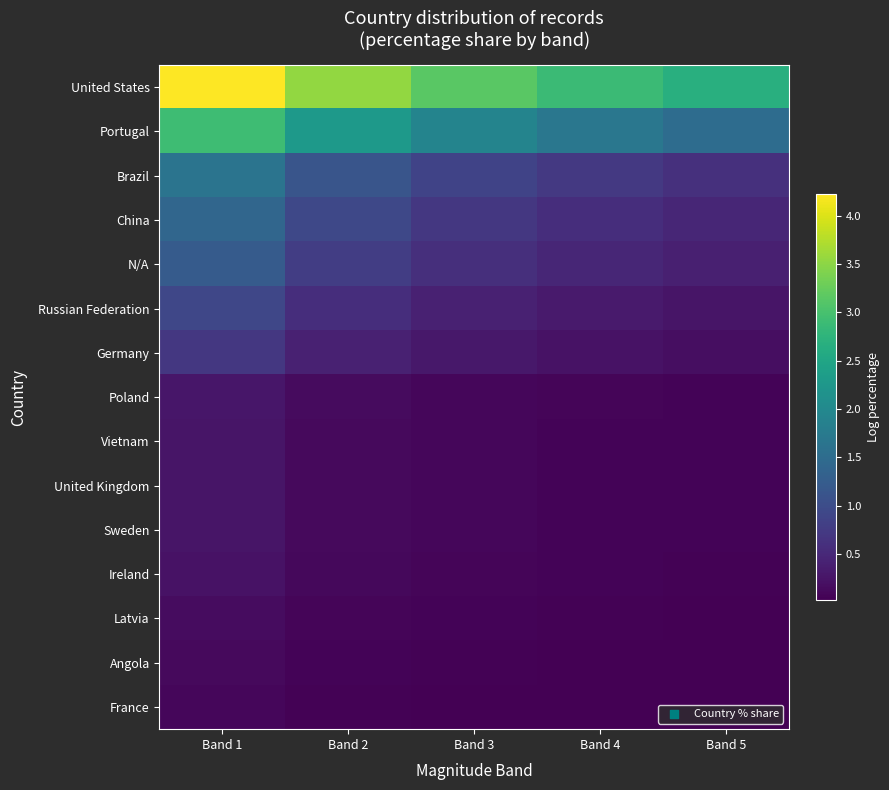

Between Band 5 and Band 3, which is larger?

Band 3